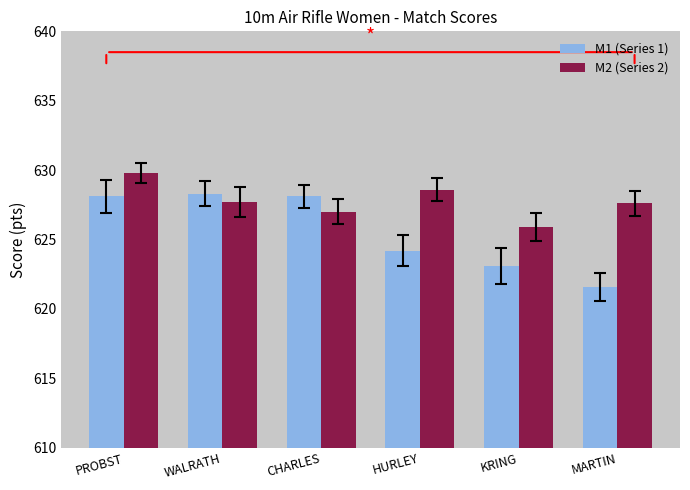

What is the label of the 2nd bar from the left?

WALRATH